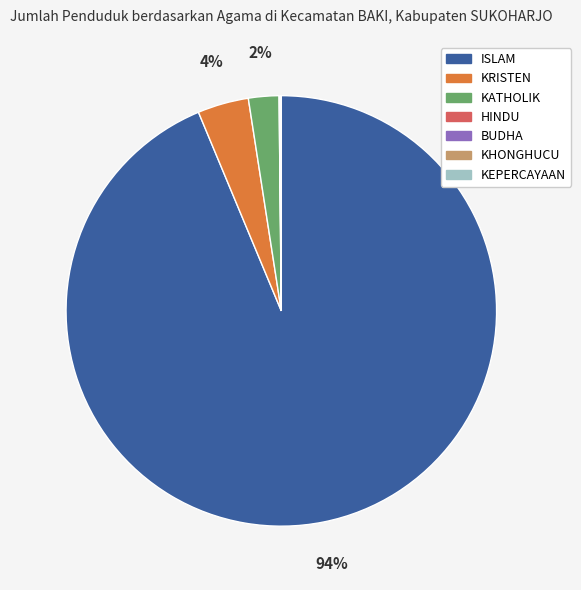

Between KATHOLIK and KRISTEN, which is larger?

KRISTEN